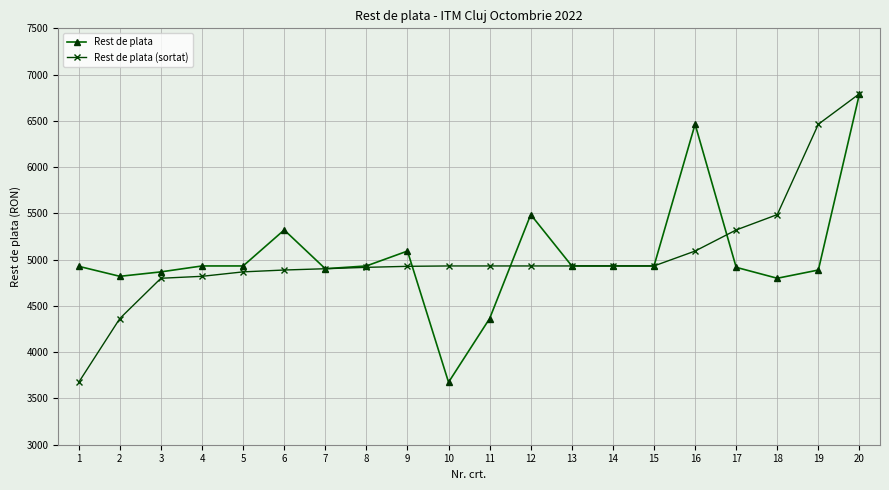

What is the value of the Rest de plata point at the 7th from the left?

4902